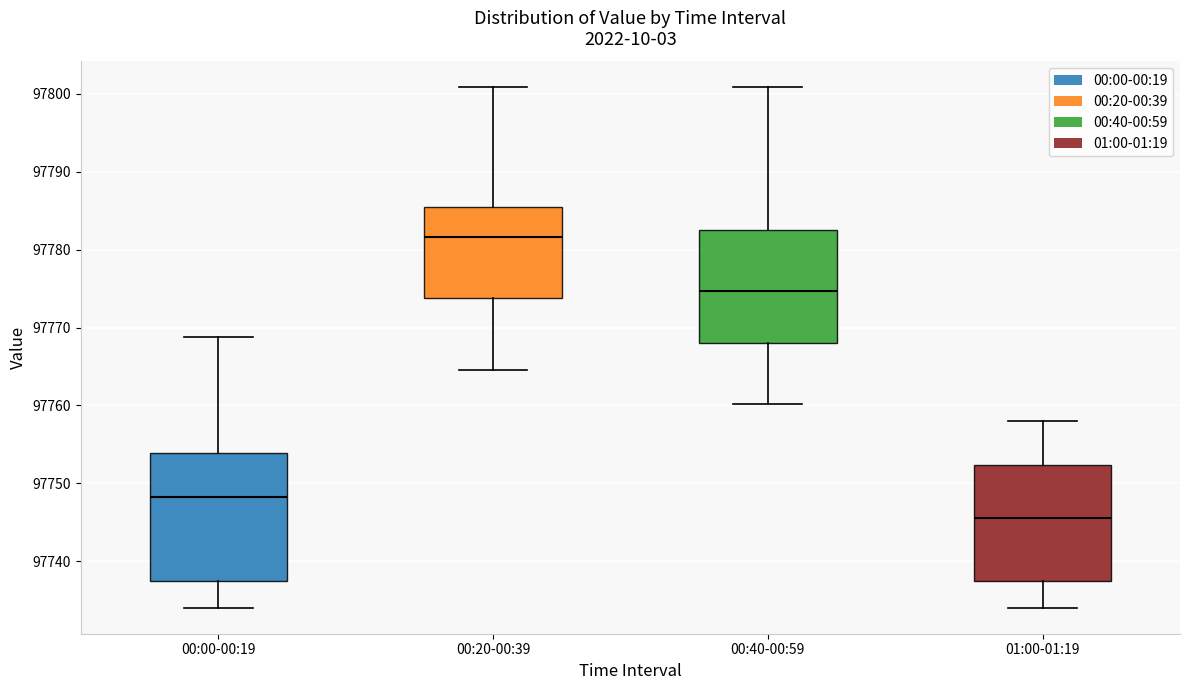

Reading left to right, read every box against the y-axis: the position of its median line, the range the box covers, and the ends of its whiskers. The values are not printed on the chart, so give them approximately, as read against the axis.

00:00-00:19: median 97748, box 97737 to 97754, whiskers 97734 to 97769
00:20-00:39: median 97782, box 97774 to 97785, whiskers 97765 to 97801
00:40-00:59: median 97775, box 97768 to 97783, whiskers 97760 to 97801
01:00-01:19: median 97746, box 97737 to 97752, whiskers 97734 to 97758